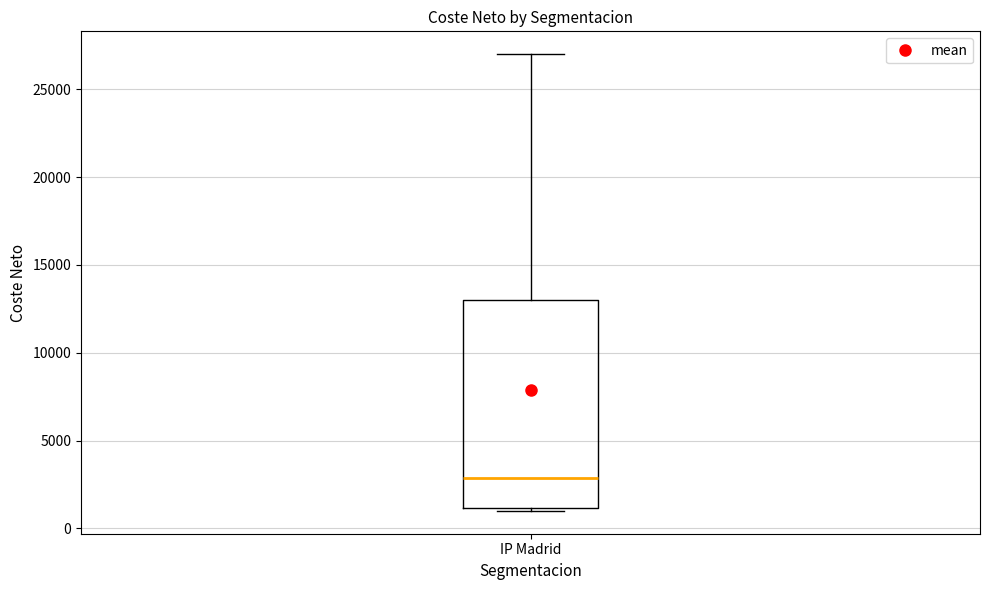

Read this box plot against the y-axis: the position of the median line, the range covered by the box, and the ends of both whiskers. The values are not printed on the chart, so give them approximately, as read against the axis.

median 3000, box 1000 to 13000, whiskers 1000 (just below the box's lower edge) to 27000